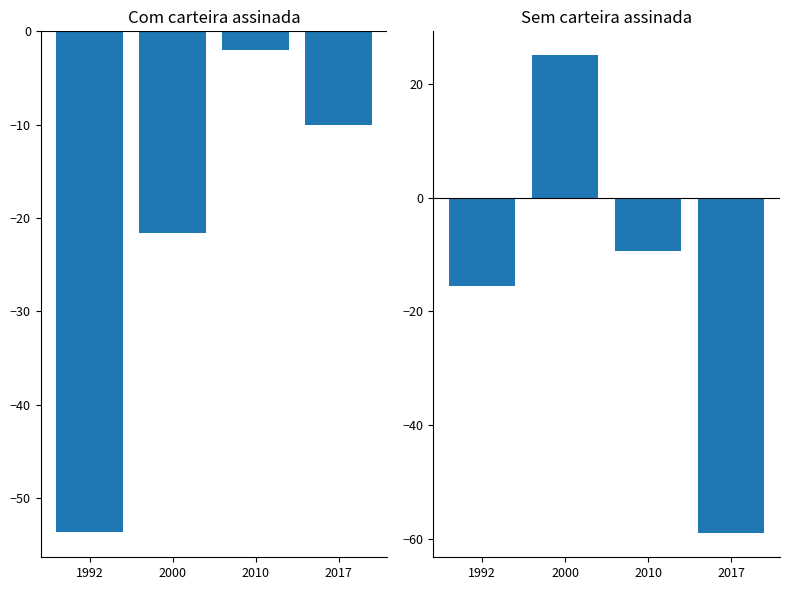

How many data points in Com carteira assinada are less than -10?

3